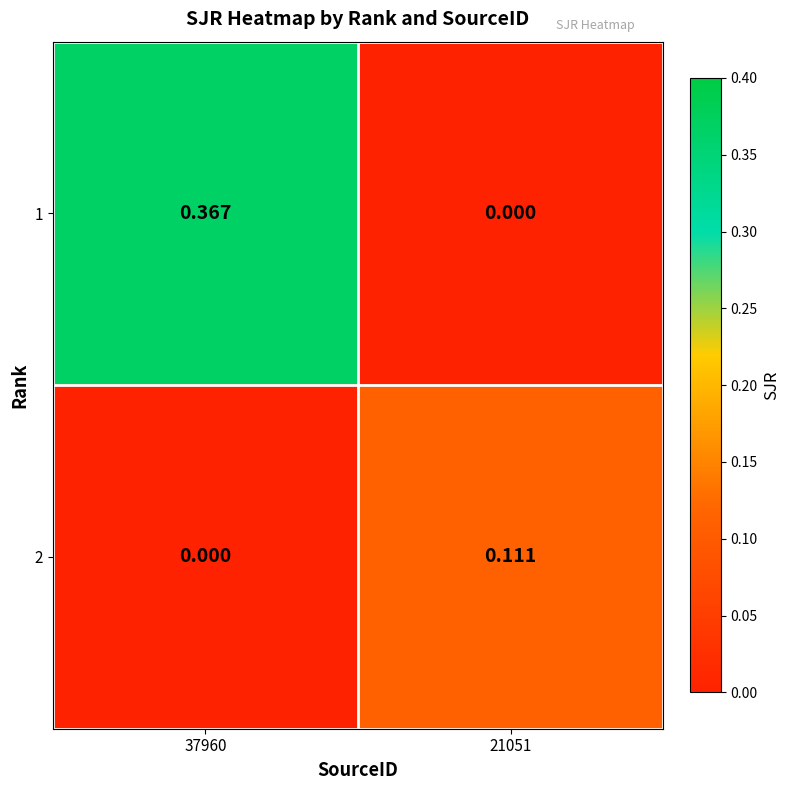

Is the value of 2 at 21051 greater than the value of 1 at 21051?

Yes